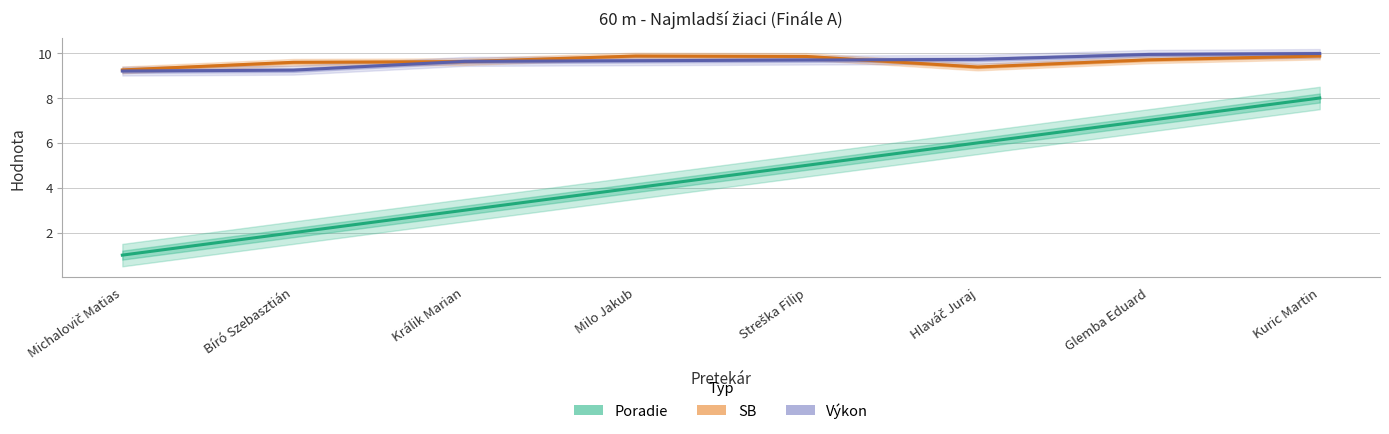

Count the number of data series in this chart.

3